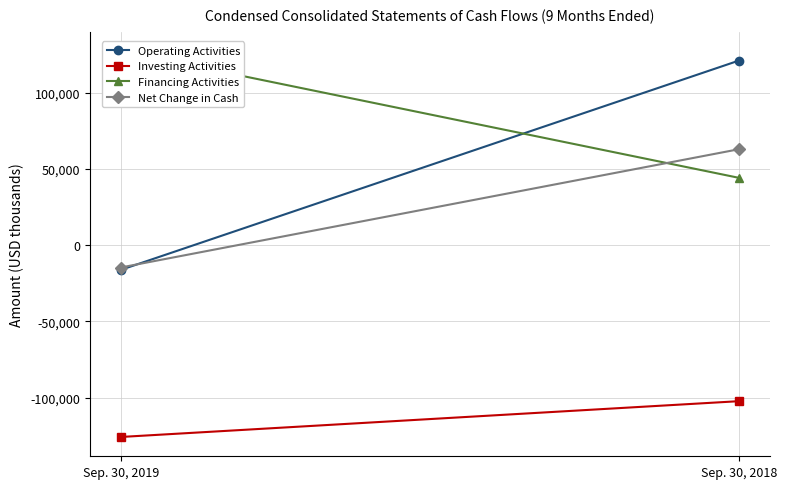

What is the sum of all Net Change in Cash values?

48297